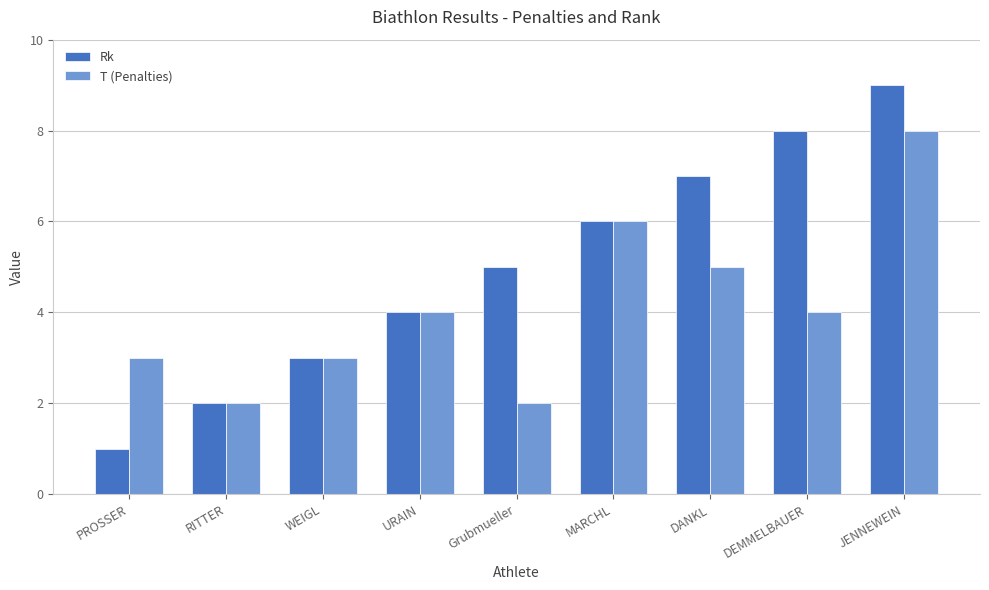

What is the value of the T (Penalties) bar at the 8th from the left?

4